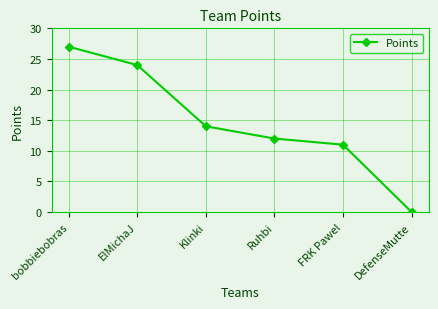

How many lines are shown in the chart?

1